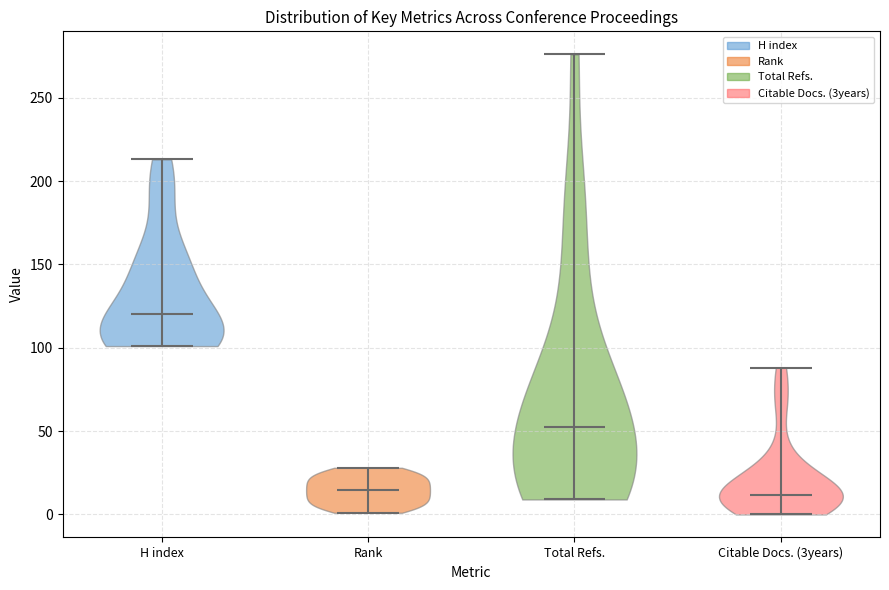

Reading left to right, read every violin against the y-axis: where its median line is, and the lowest and highest points it reaches. The values are not printed on the chart, so give them approximately, as read against the axis.

H index: median line 120, lowest point 100, highest point 215
Rank: median line 15, lowest point 0, highest point 30
Total Refs.: median line 55, lowest point 10, highest point 275
Citable Docs. (3years): median line 10, lowest point 0, highest point 90